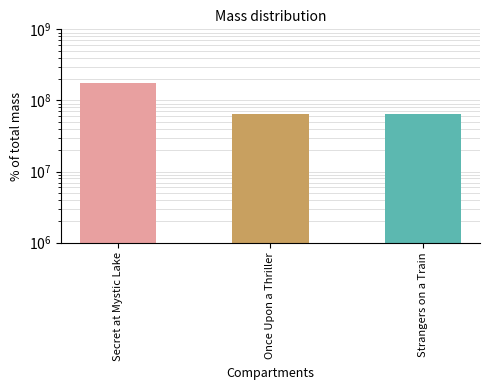

Which category has the lowest value across all series?

Strangers on a Train